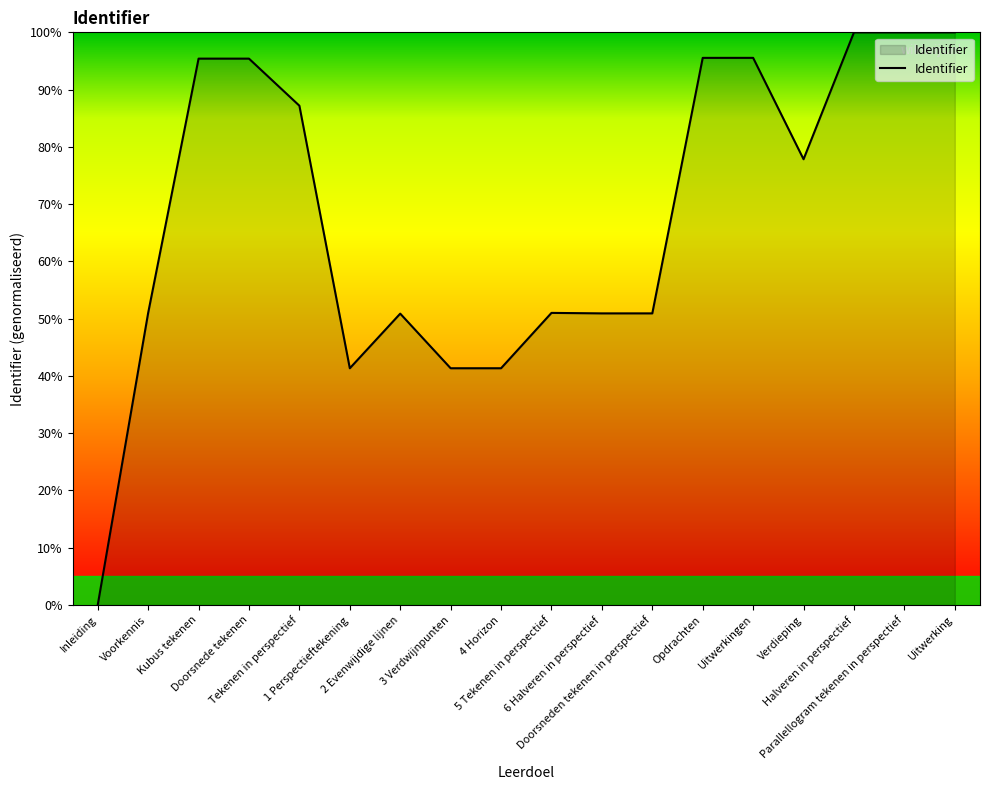

At which category does the data reach its first local valley?

1 Perspectieftekening